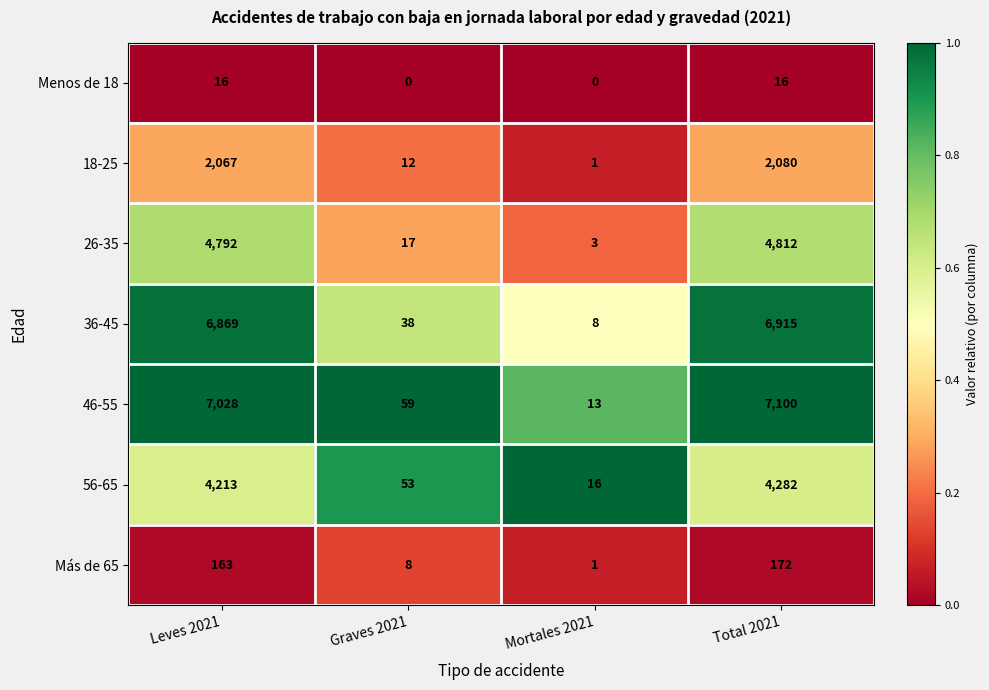

How many categories are shown in the chart?

4